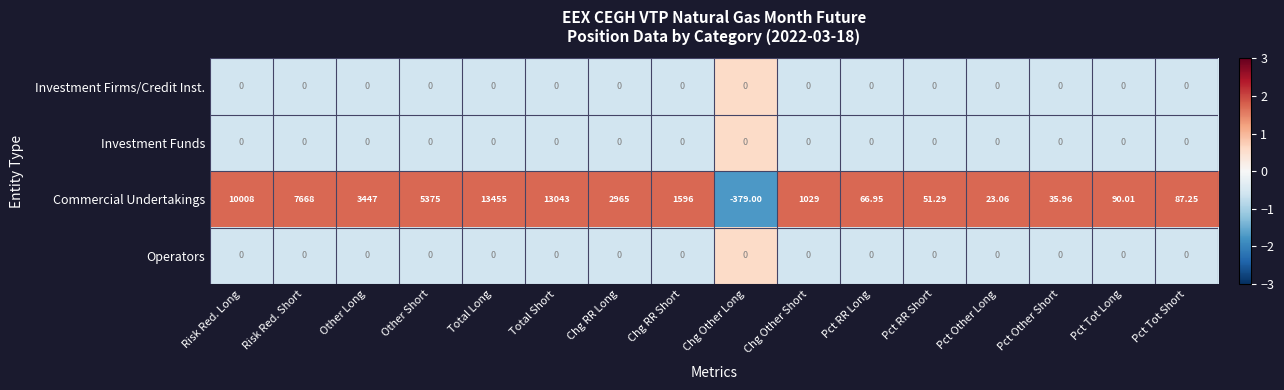

Where is Commercial Undertakings nearest to the value 6538?

Risk Red. Short